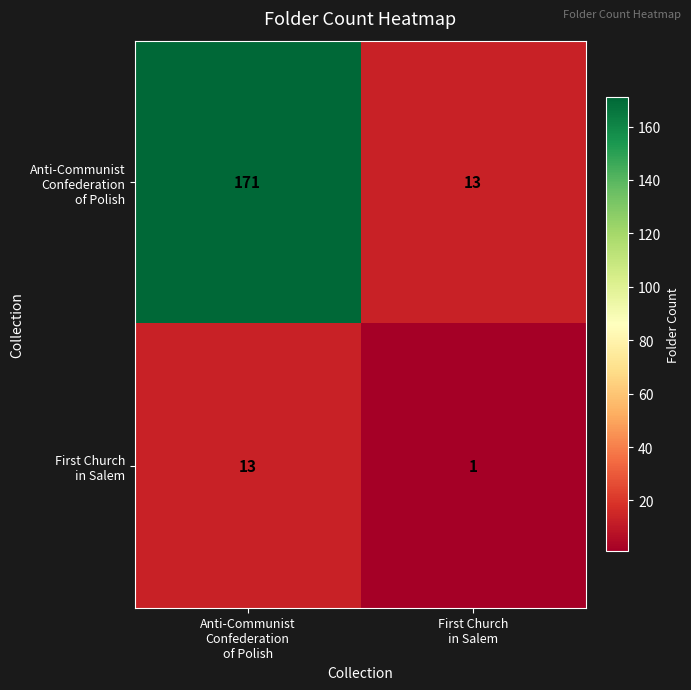

Rank the series by their average value, from highest to lowest.

Anti-Communist Confederation of Polish, First Church in Salem